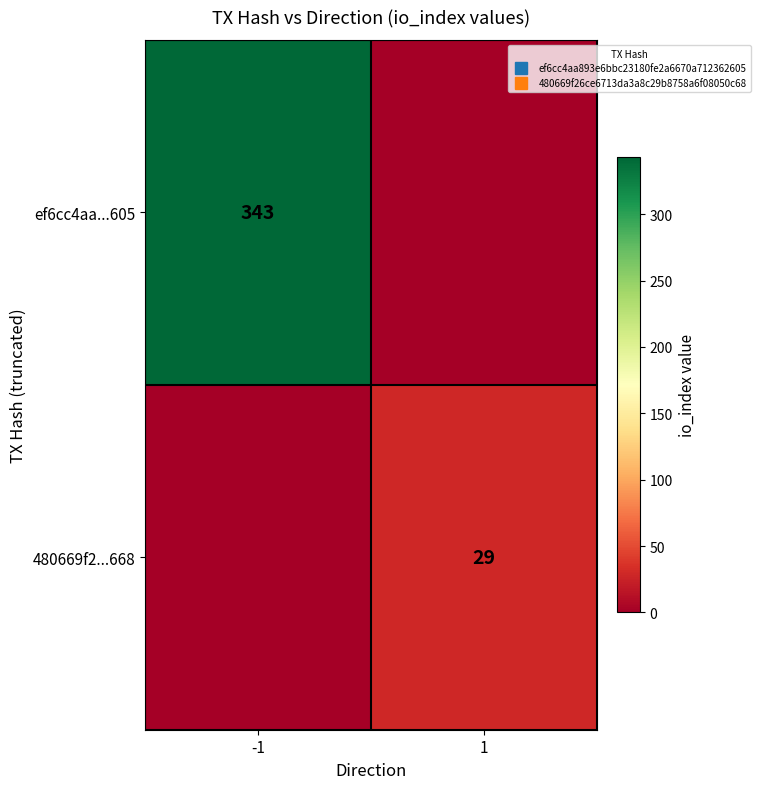

Rank the series by their maximum value, from lowest to highest.

480669f2...668, ef6cc4aa...605